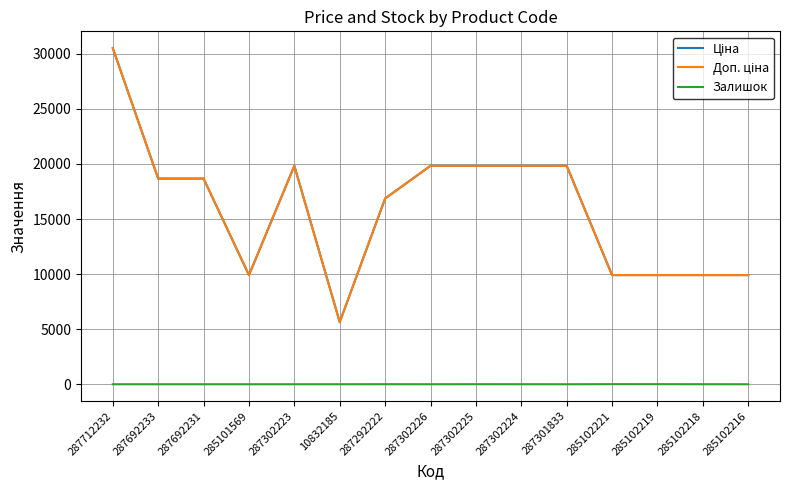

Between 287692233 and 287302225, which is larger?

287302225